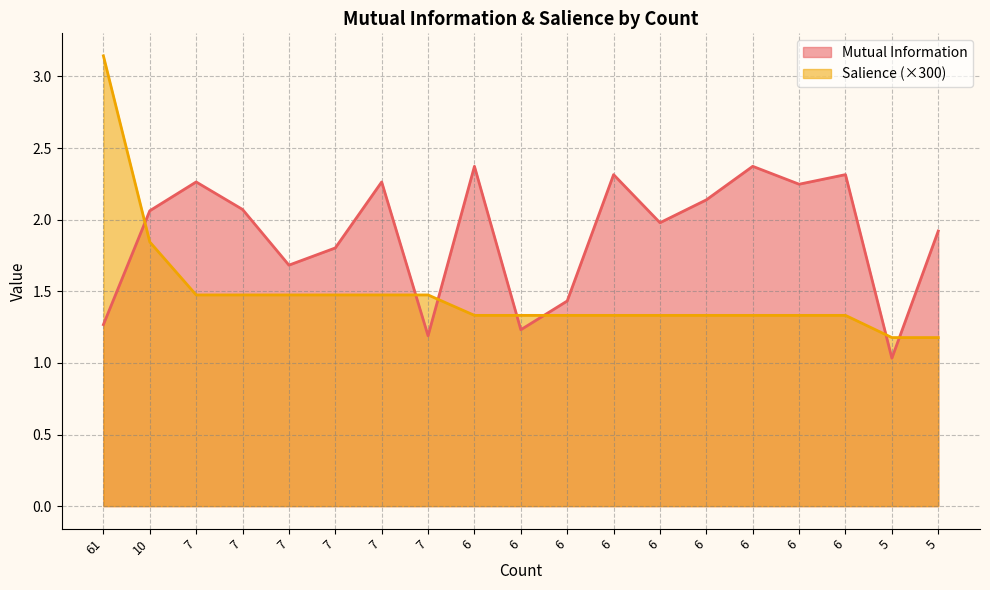

The Mutual Information series shows 1.4 at 5. True or false?

False